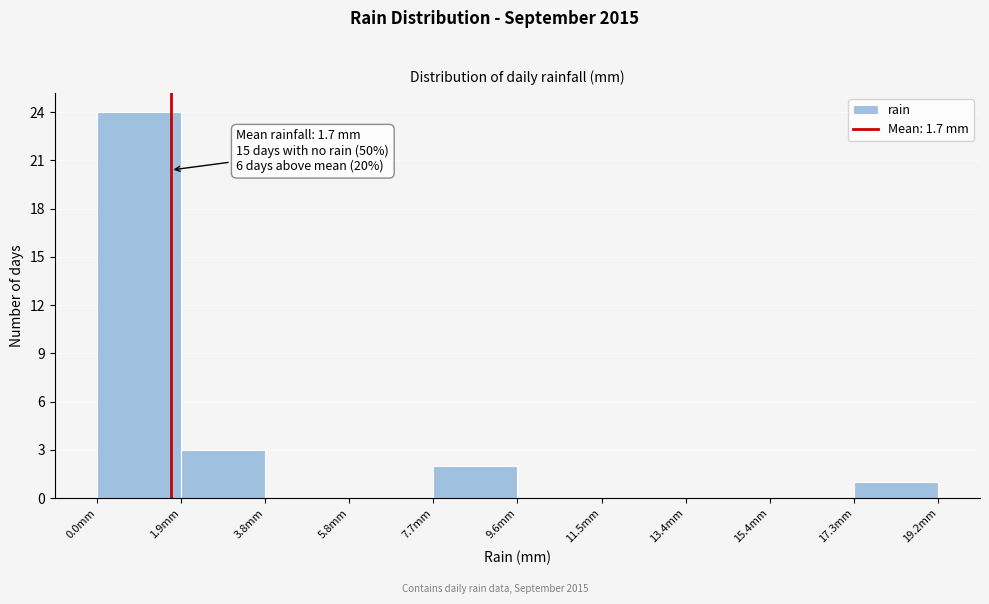

Which range on the x-axis has the tallest bar?

0.00 to 1.92